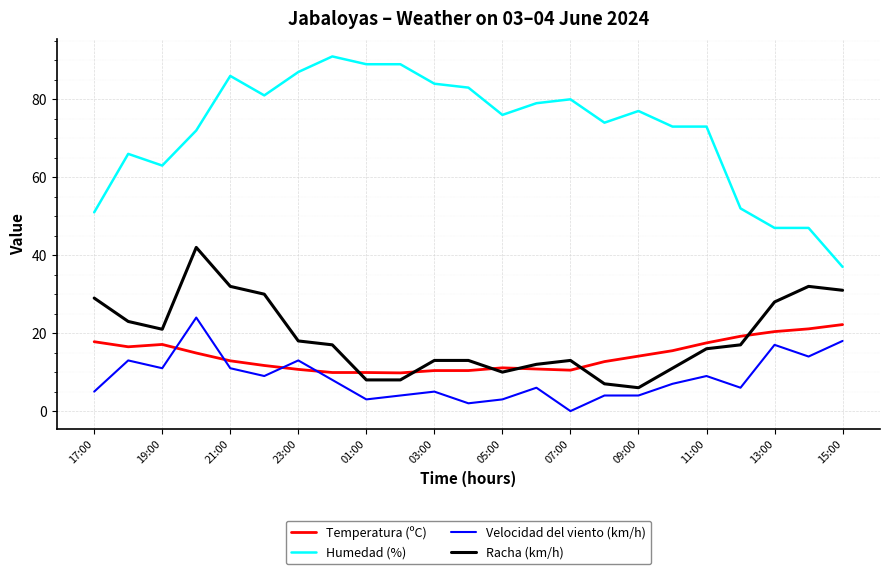

What is the minimum value for Racha (km/h)?

6.0